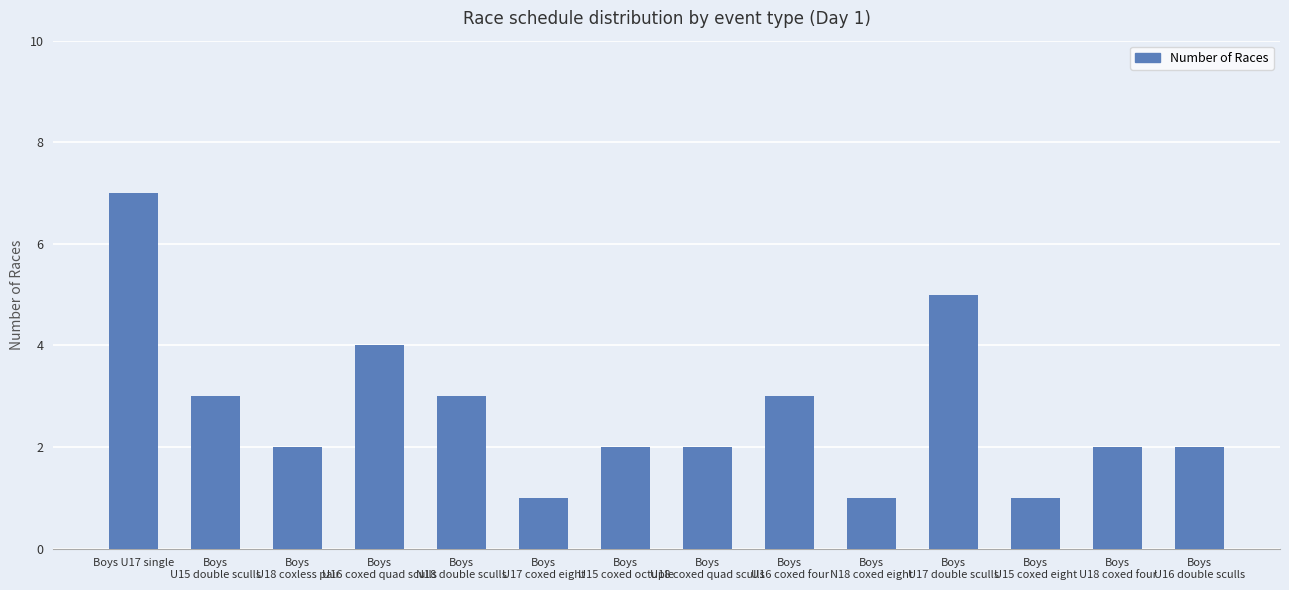

What is the label of the 4th bar from the left?

Boys
U16 coxed quad sculls